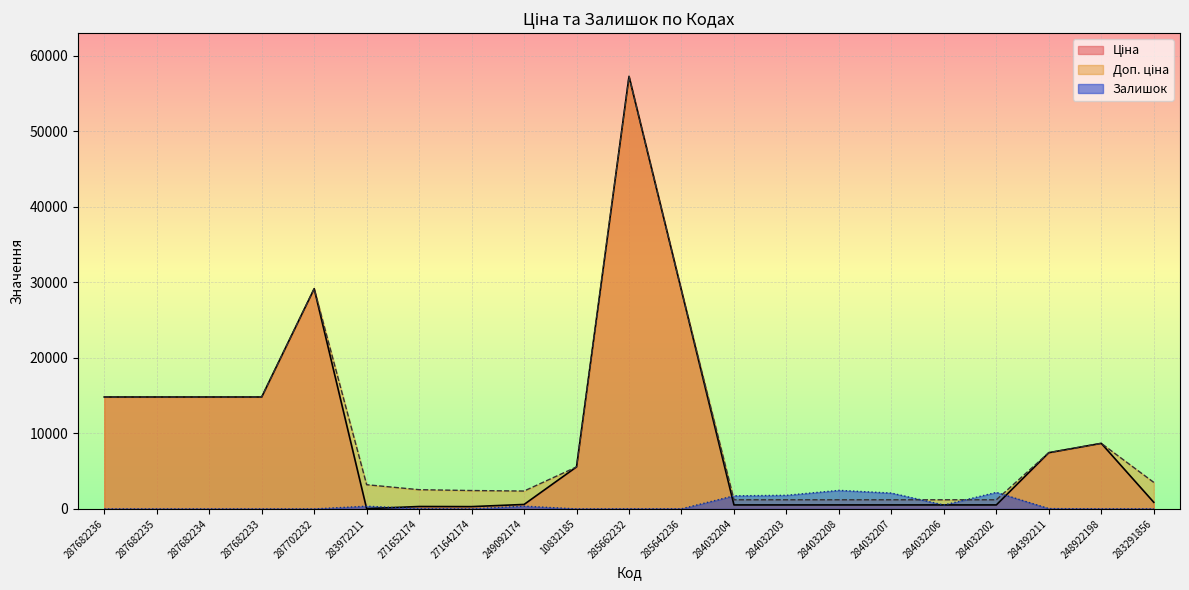

What is the spread (max minus min) of values at 287682236?

14817.6